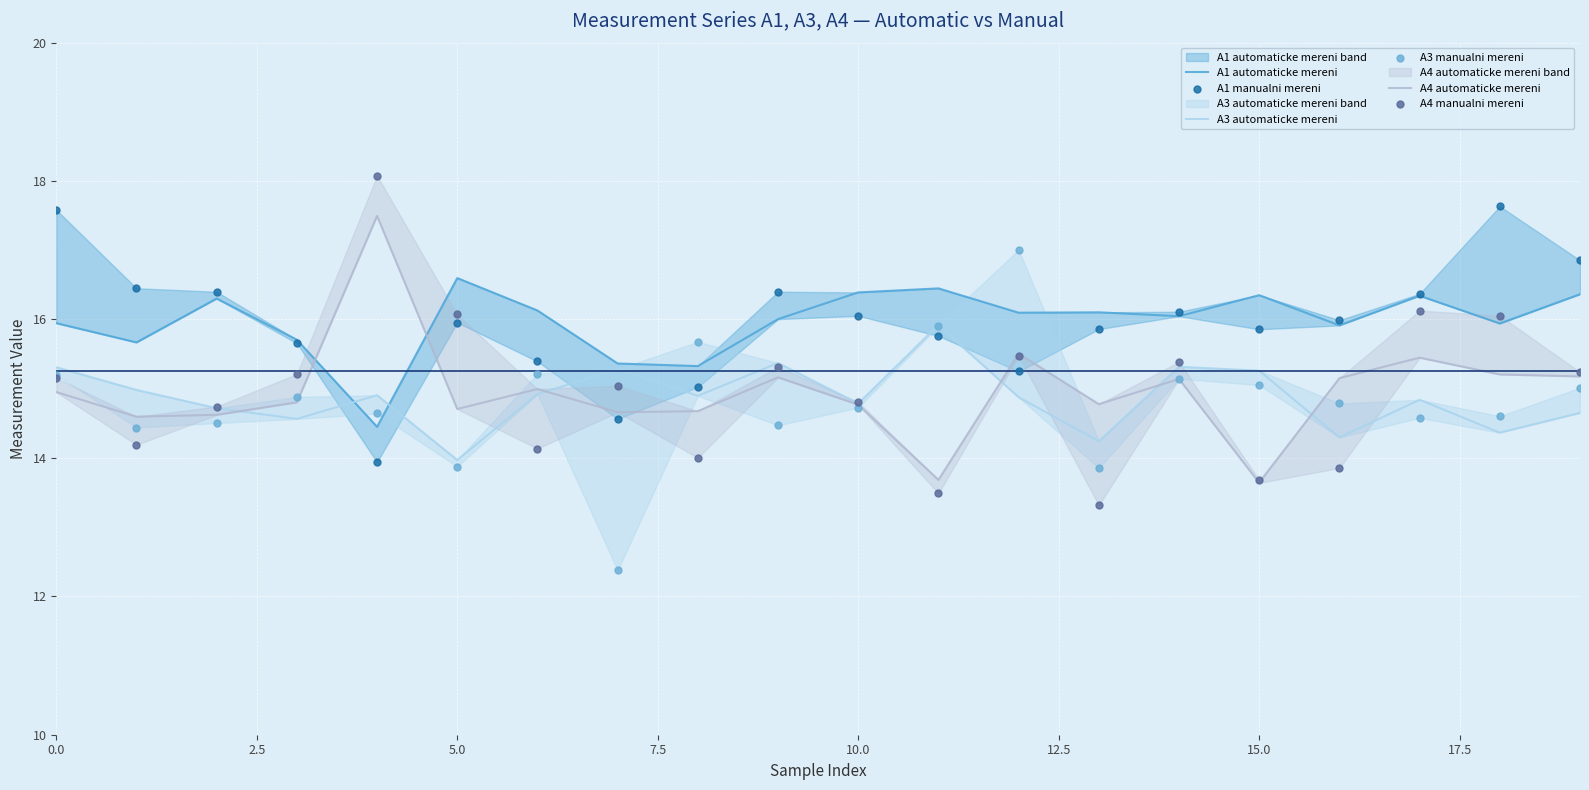

At which category is the sum across all series the highest?

12